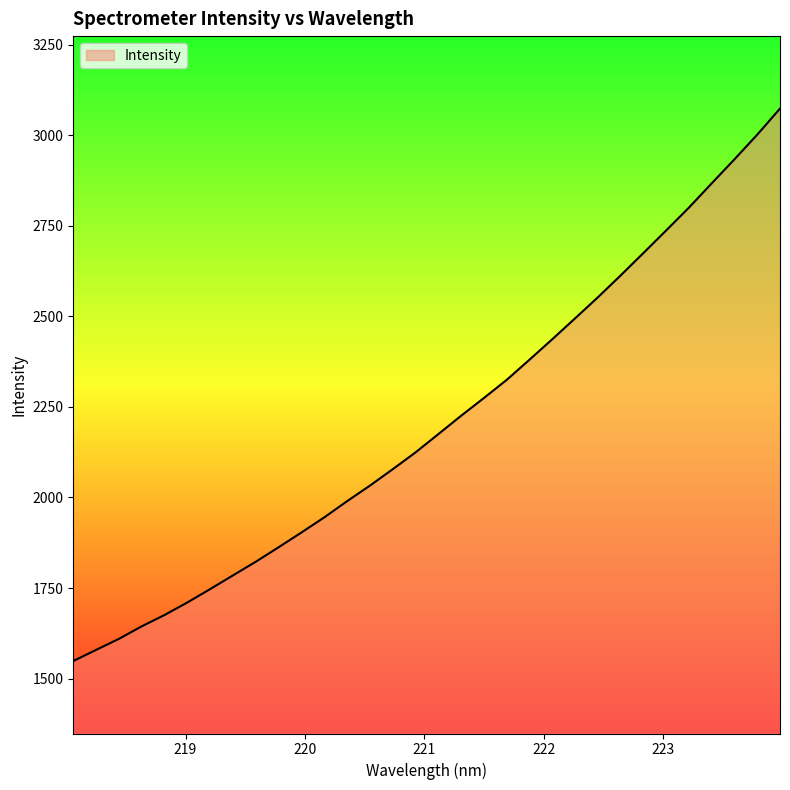

What is the maximum value shown in the chart?

3073.2